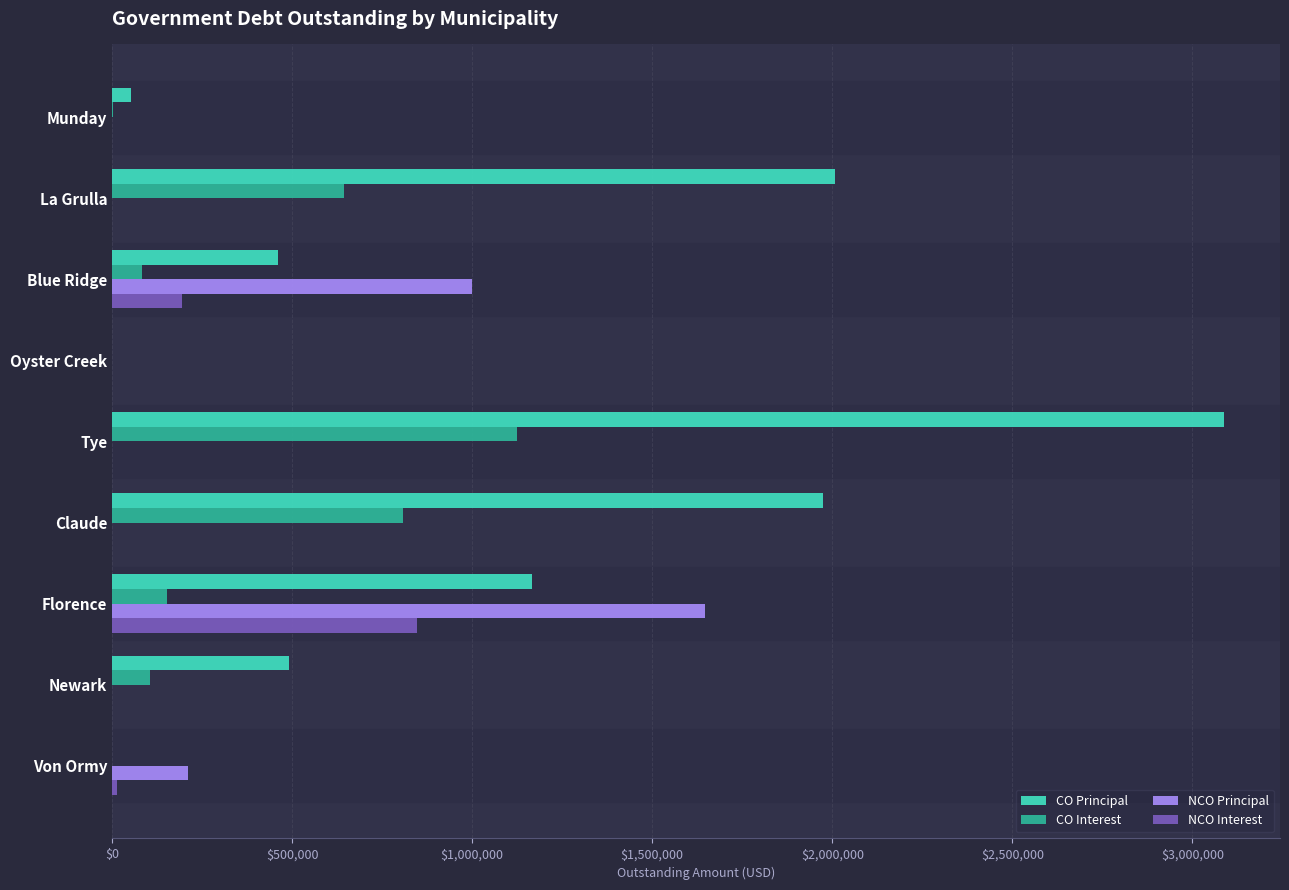

What is the average value of the CO Interest series?

324422.0